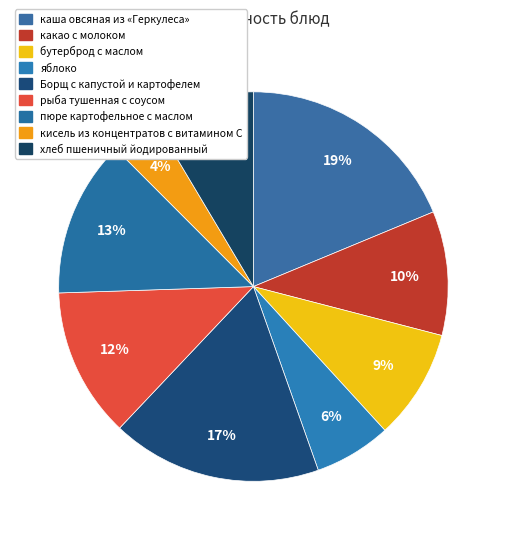

Is it true that каша овсяная из «Геркулеса» is 19% of the pie?

True